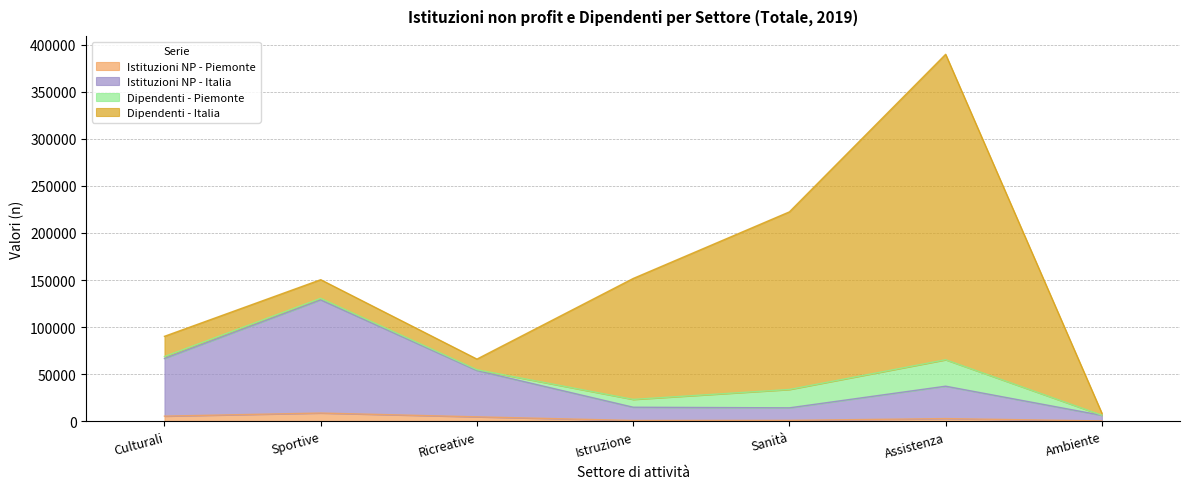

True or false: Istituzioni NP - Italia and Istituzioni NP - Piemonte cross at least once.

False